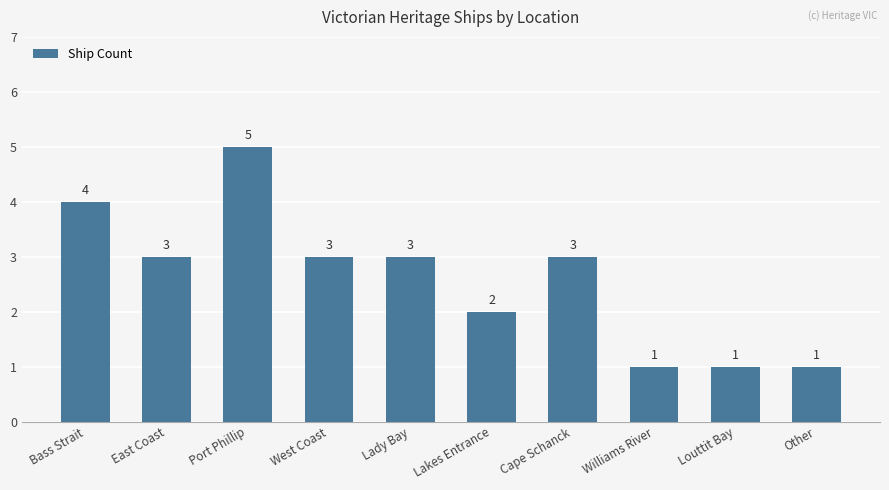

Read the value at Port Phillip.

5